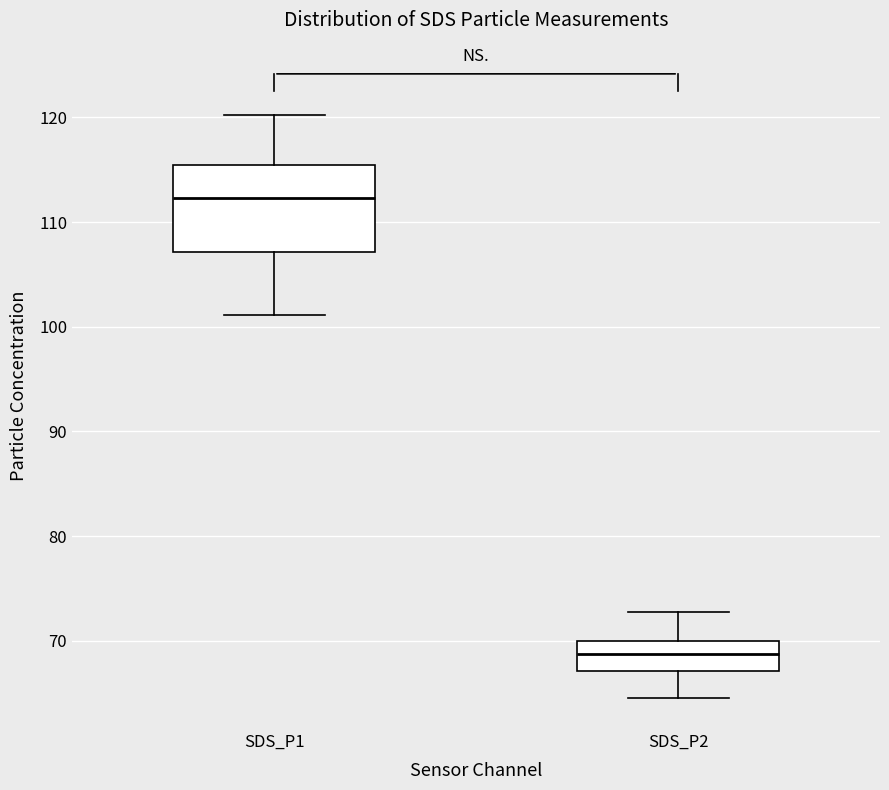

Which box is the tallest, from its lower edge to its upper edge?

SDS_P1